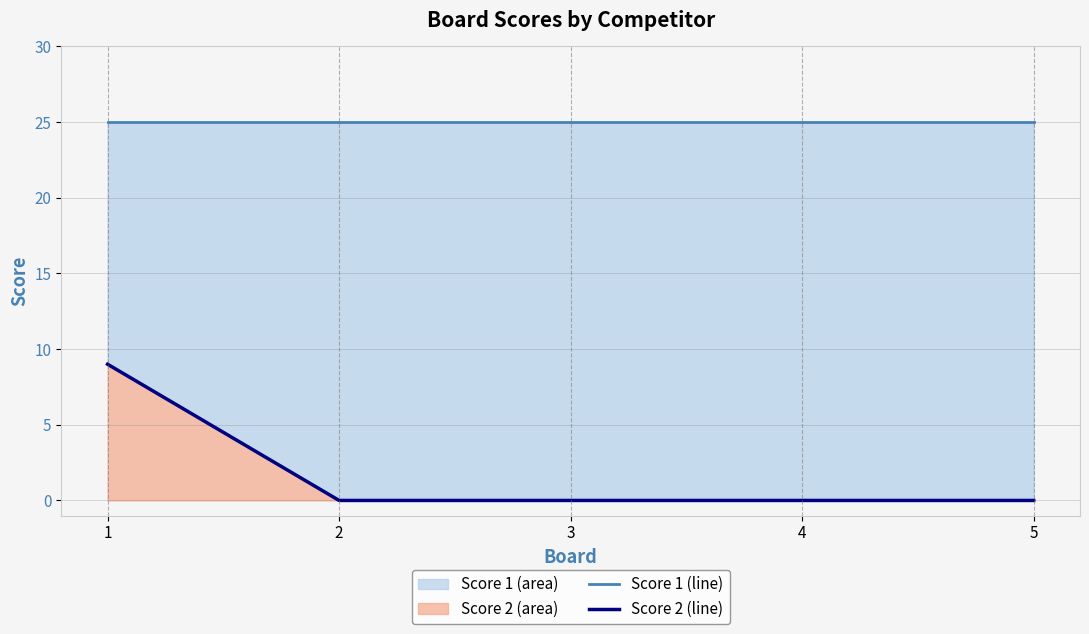

Where is Score 2 line nearest to the value 4?

2